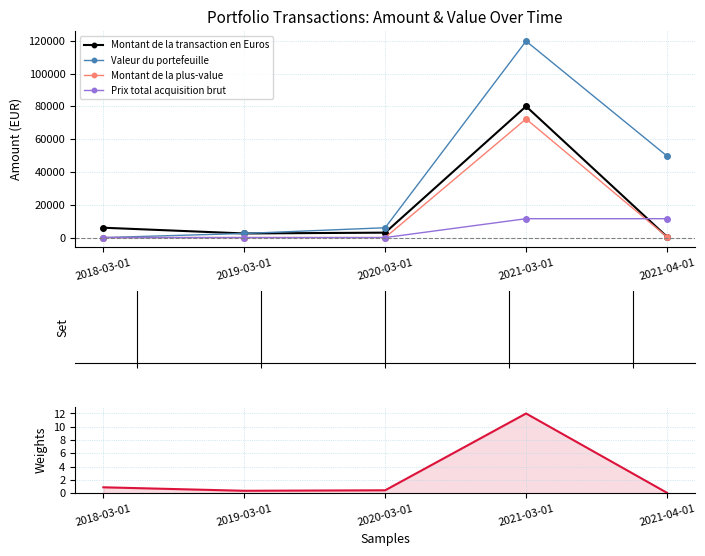

Which series ends up on top after the final intersection of Montant de la transaction en Euros and Montant de la plus-value?

Montant de la plus-value